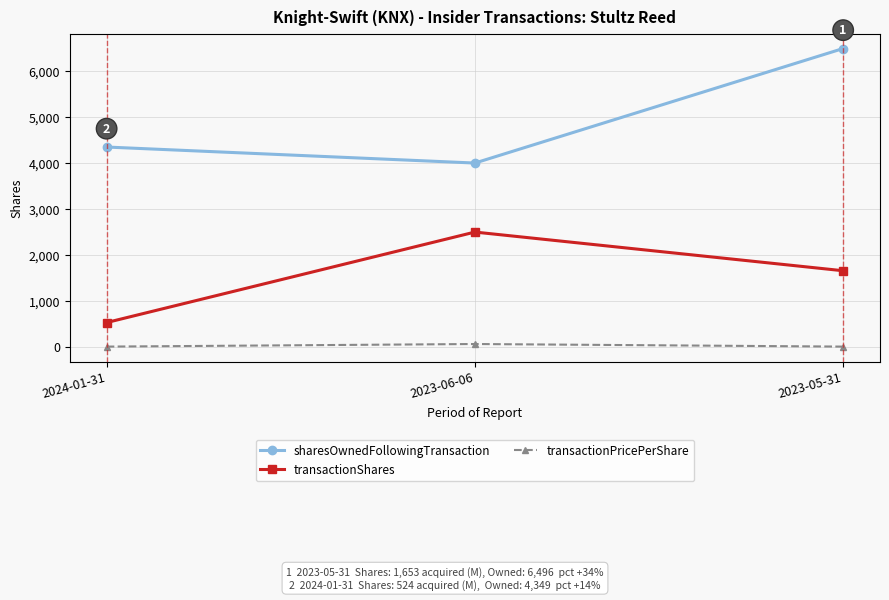

At which label does transactionShares reach its peak?

2023-06-06